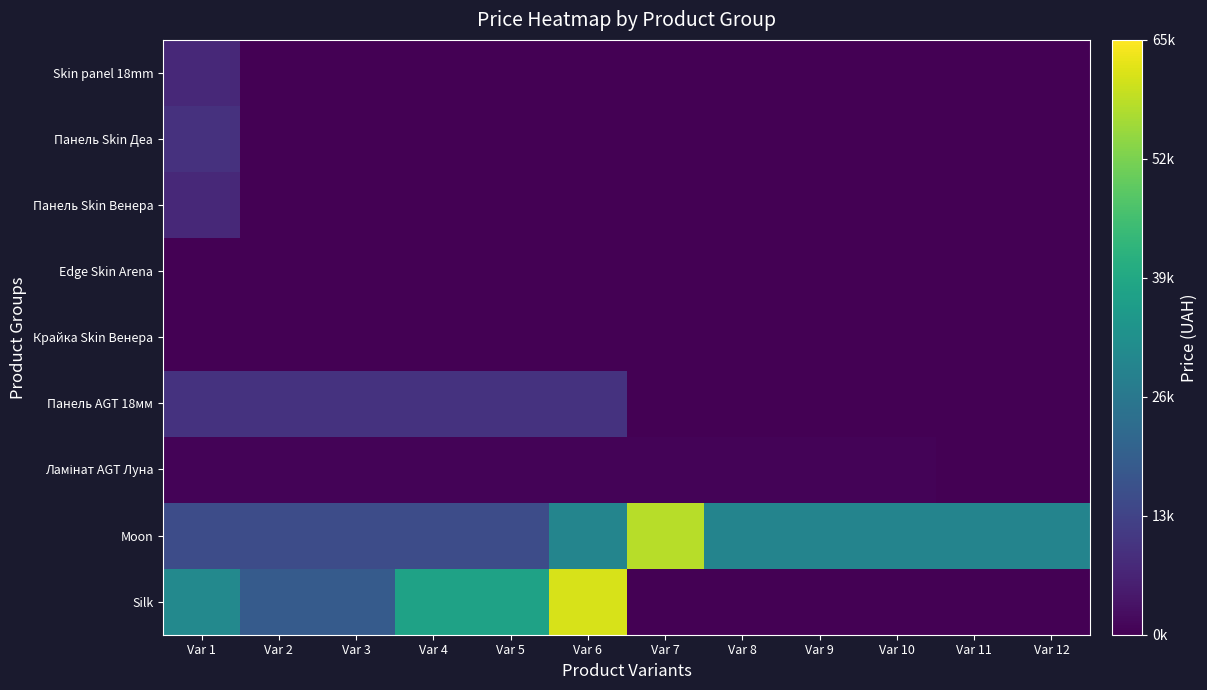

At which category is the sum across all series the highest?

Var 6